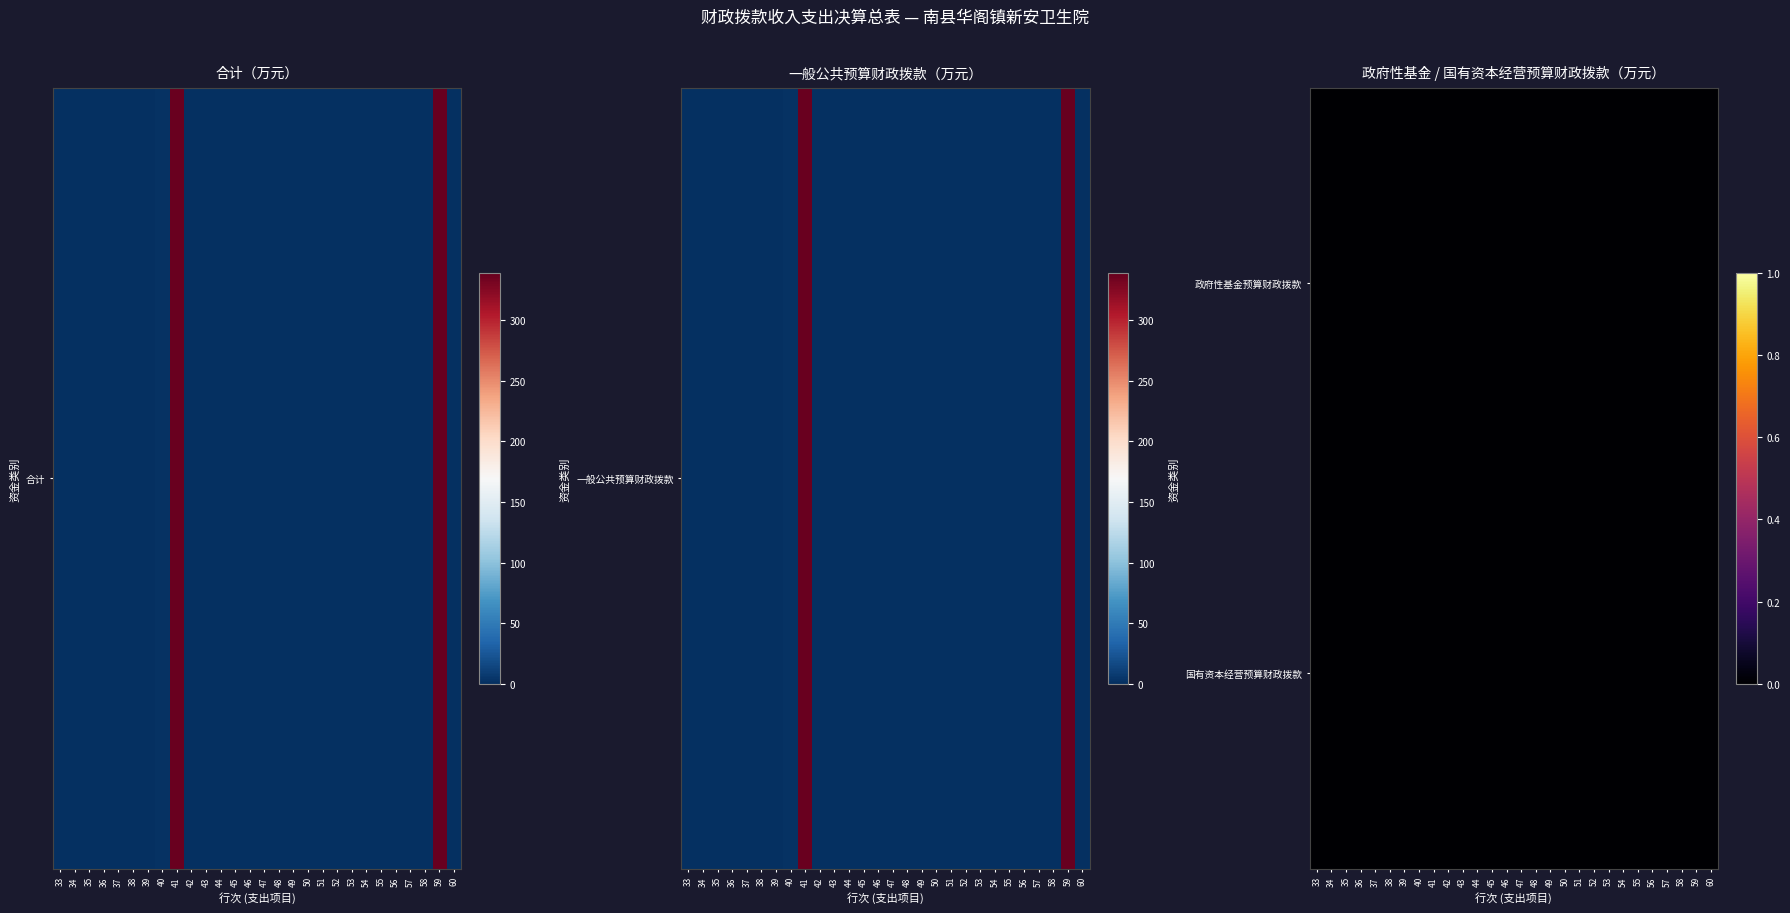

Is it true that 合计 equals 0.9 at 40?

False